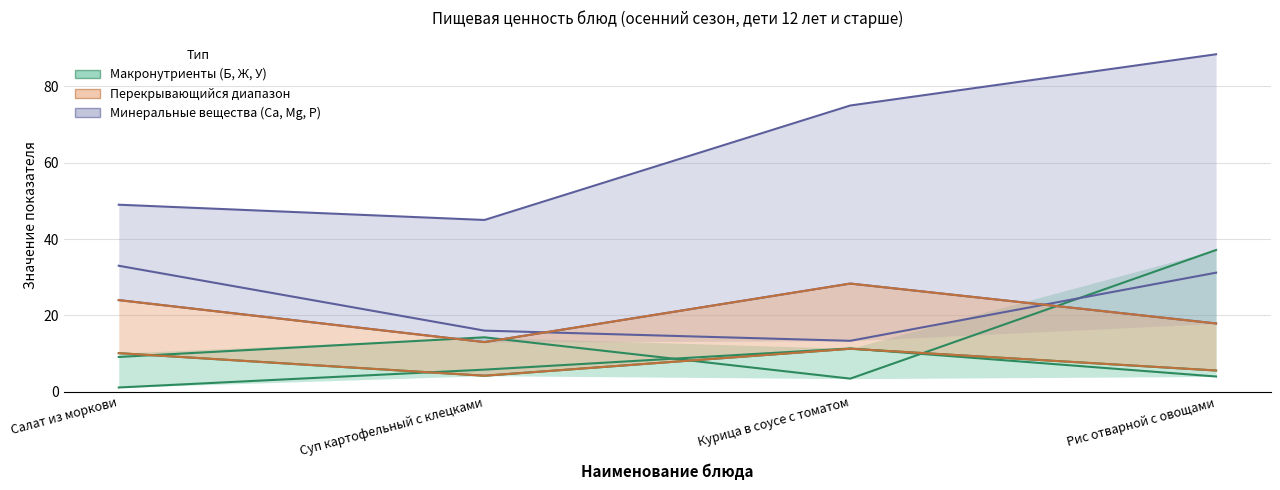

Which series has the largest total across all categories?

Минеральные вещества (Ca, Mg, P)